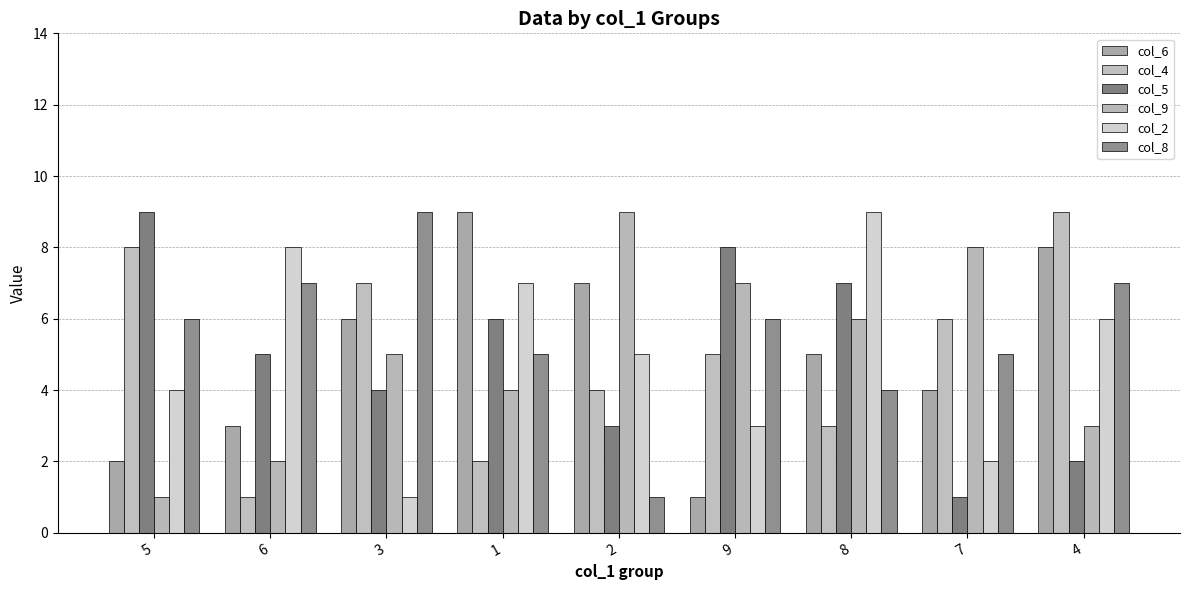

Reading left to right, transcribe all the data shown in this chart.

col_6: 2	3	6	9	7	1	5	4	8
col_4: 8	1	7	2	4	5	3	6	9
col_5: 9	5	4	6	3	8	7	1	2
col_9: 1	2	5	4	9	7	6	8	3
col_2: 4	8	1	7	5	3	9	2	6
col_8: 6	7	9	5	1	6	4	5	7